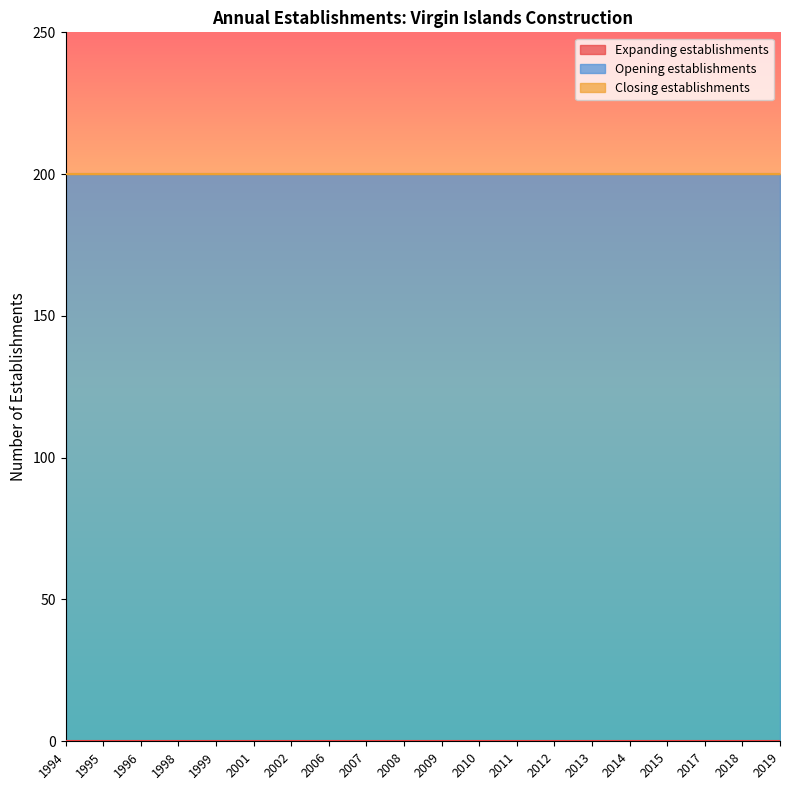

What is the difference between the highest and lowest values at 2017?

200